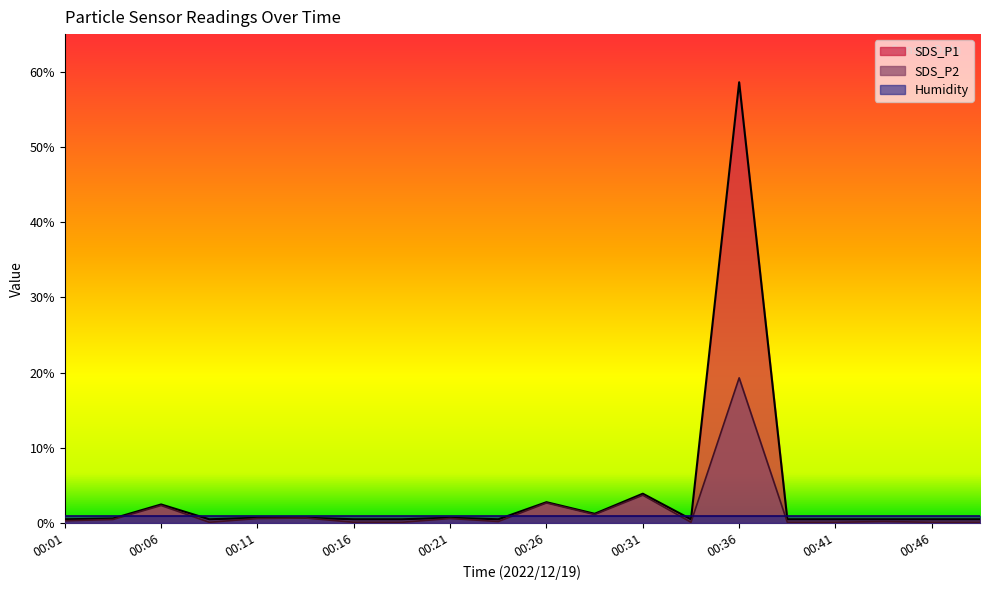

Where is SDS_P1 nearest to the value 29?

00:31